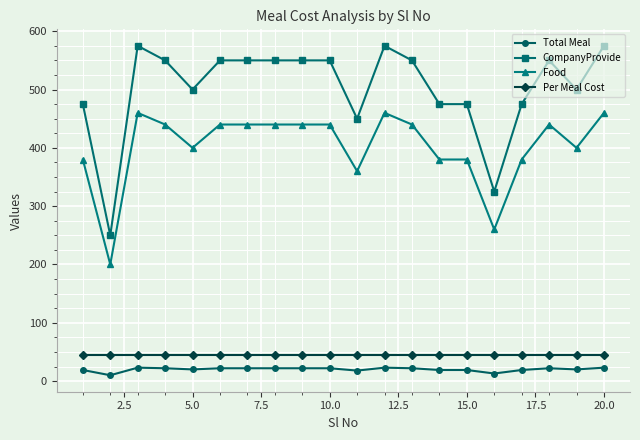

What is the greatest value displayed?

575